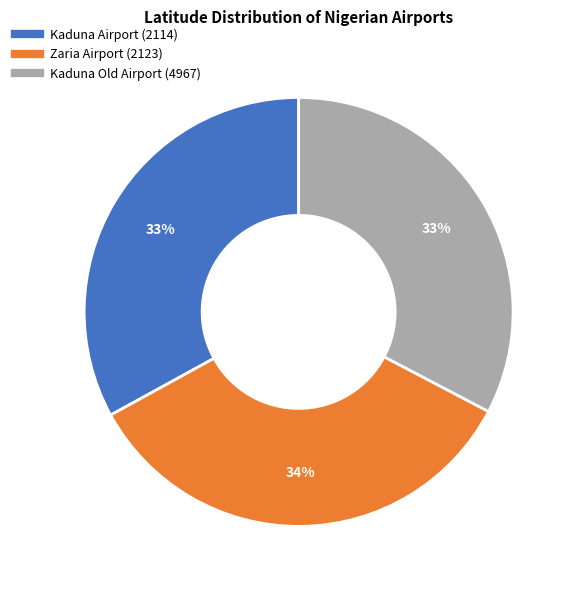

Is there any slice that represents more than half of the pie?

No